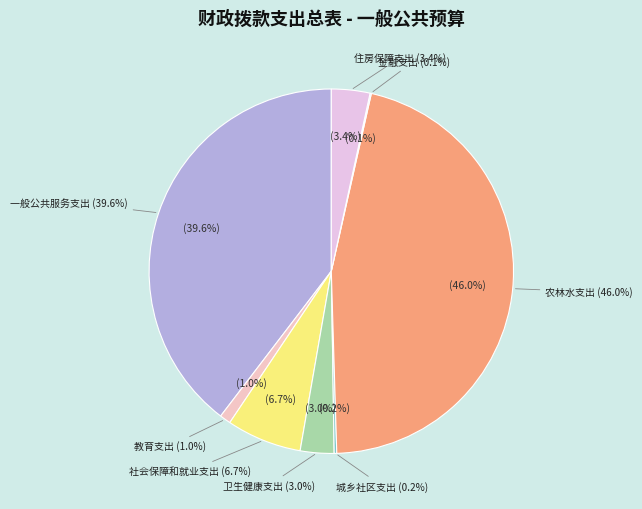

Which has a higher value, 金融支出 or 一般公共服务支出?

一般公共服务支出